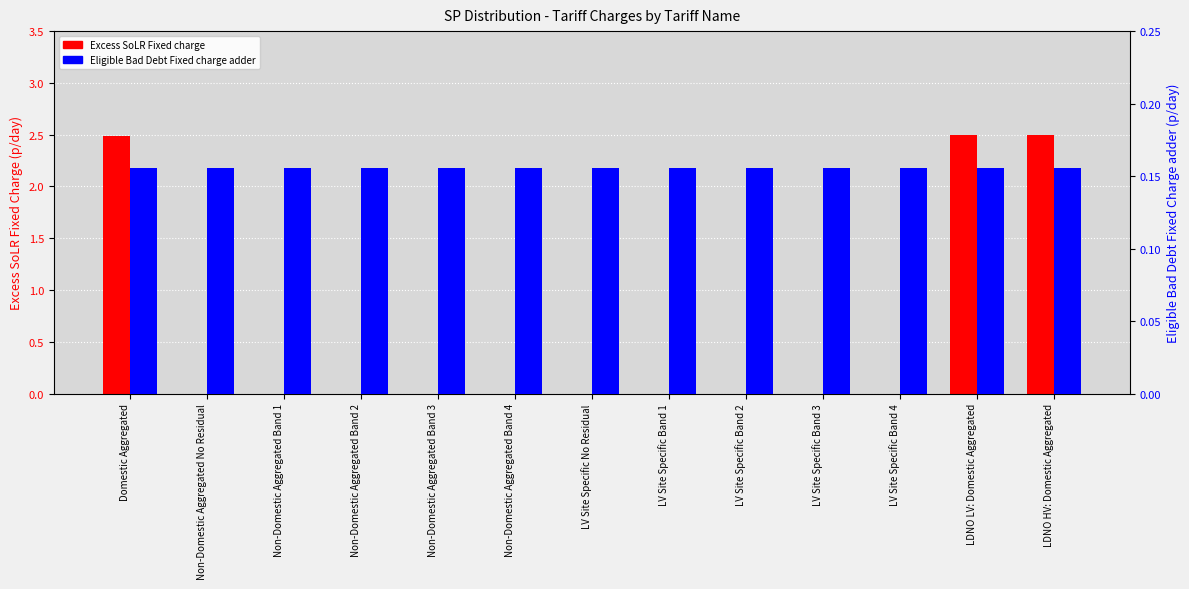

At which category does the chart reach its minimum across all series?

Non-Domestic Aggregated No Residual